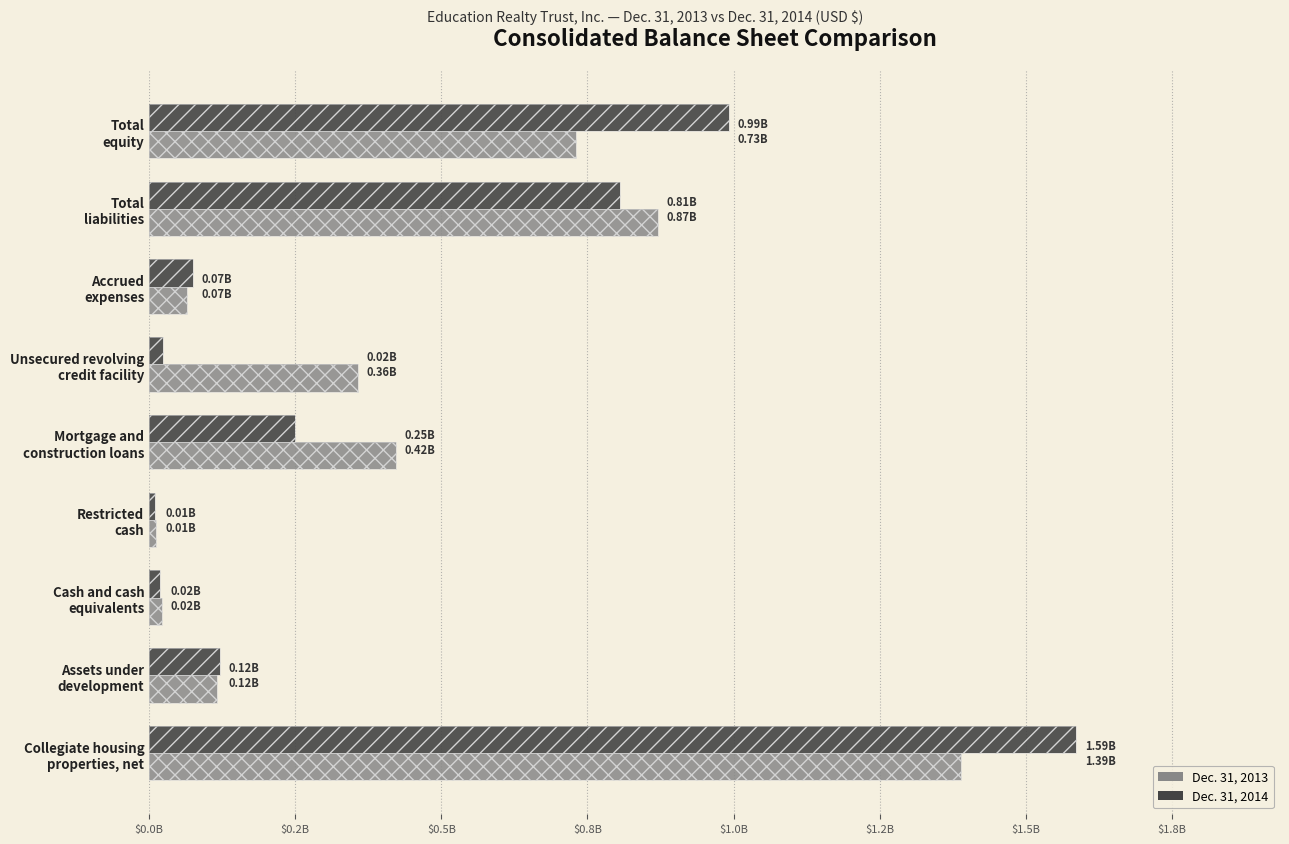

True or false: Dec. 31, 2014 has a value of 26123935 at $0.5B.

False